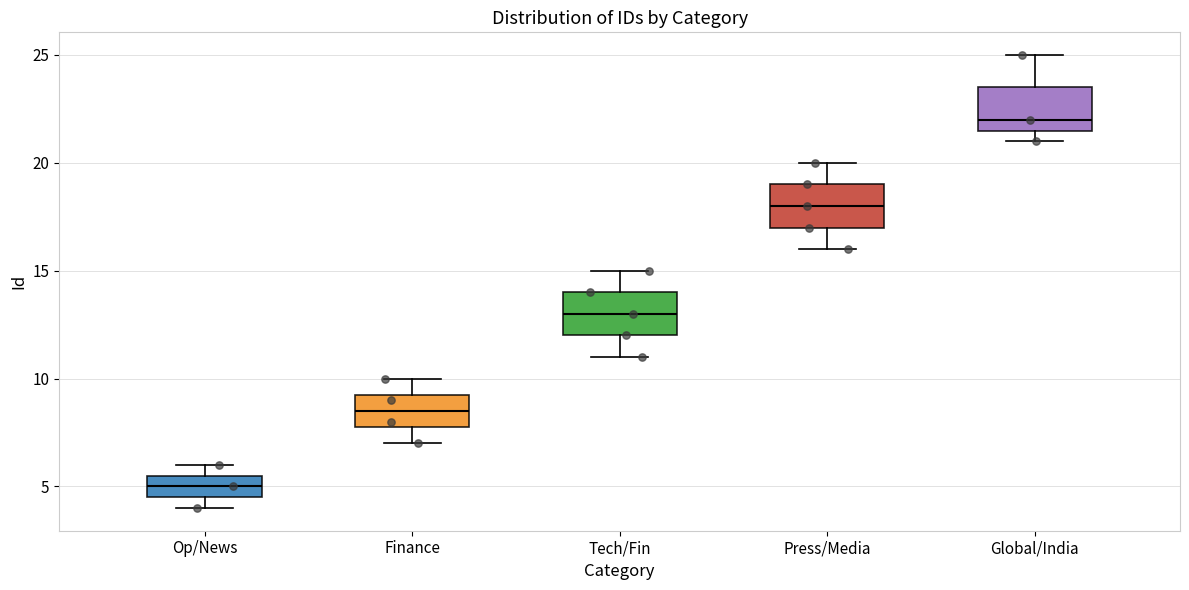

Reading left to right, read every box against the y-axis: the position of its median line, the range the box covers, and the ends of its whiskers. The values are not printed on the chart, so give them approximately, as read against the axis.

Op/News: median 5.0, box 4.5 to 5.5, whiskers 4.0 to 6.0
Finance: median 8.5, box 8.0 to 9.5, whiskers 7.0 to 10.0
Tech/Fin: median 13.0, box 12.0 to 14.0, whiskers 11.0 to 15.0
Press/Media: median 18.0, box 17.0 to 19.0, whiskers 16.0 to 20.0
Global/India: median 22.0, box 21.5 to 23.5, whiskers 21.0 to 25.0